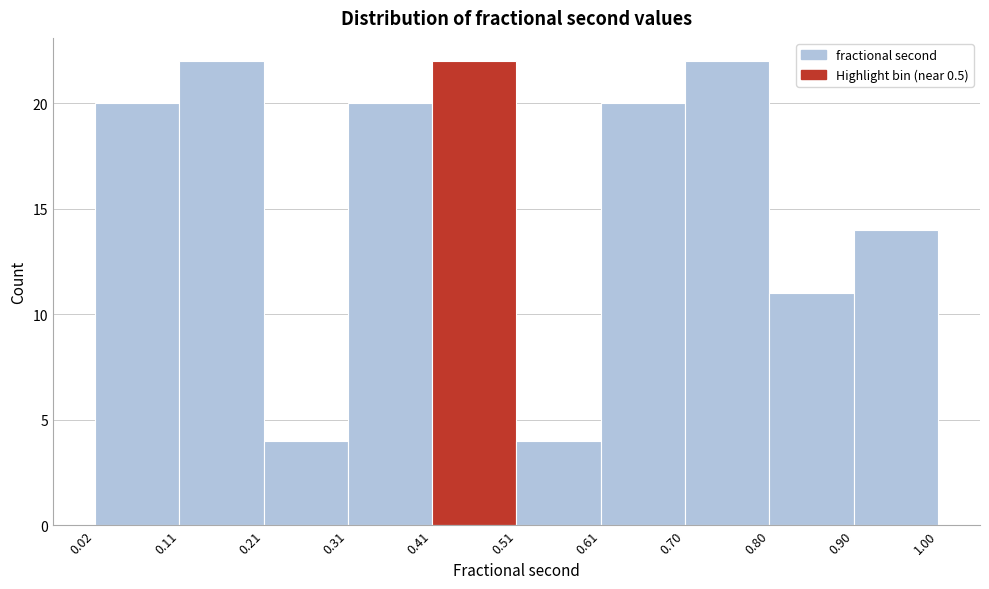

Reading left to right, transcribe this chart: for each bar, give the range it covers on the x-axis and its height. The values are not printed on the chart, so give them approximately, as read against the axis.

0.02 to 0.11: 20
0.11 to 0.21: 22
0.21 to 0.31: 4
0.31 to 0.41: 20
0.41 to 0.51: 22
0.51 to 0.61: 4
0.61 to 0.70: 20
0.70 to 0.80: 22
0.80 to 0.90: 11
0.90 to 1.00: 14